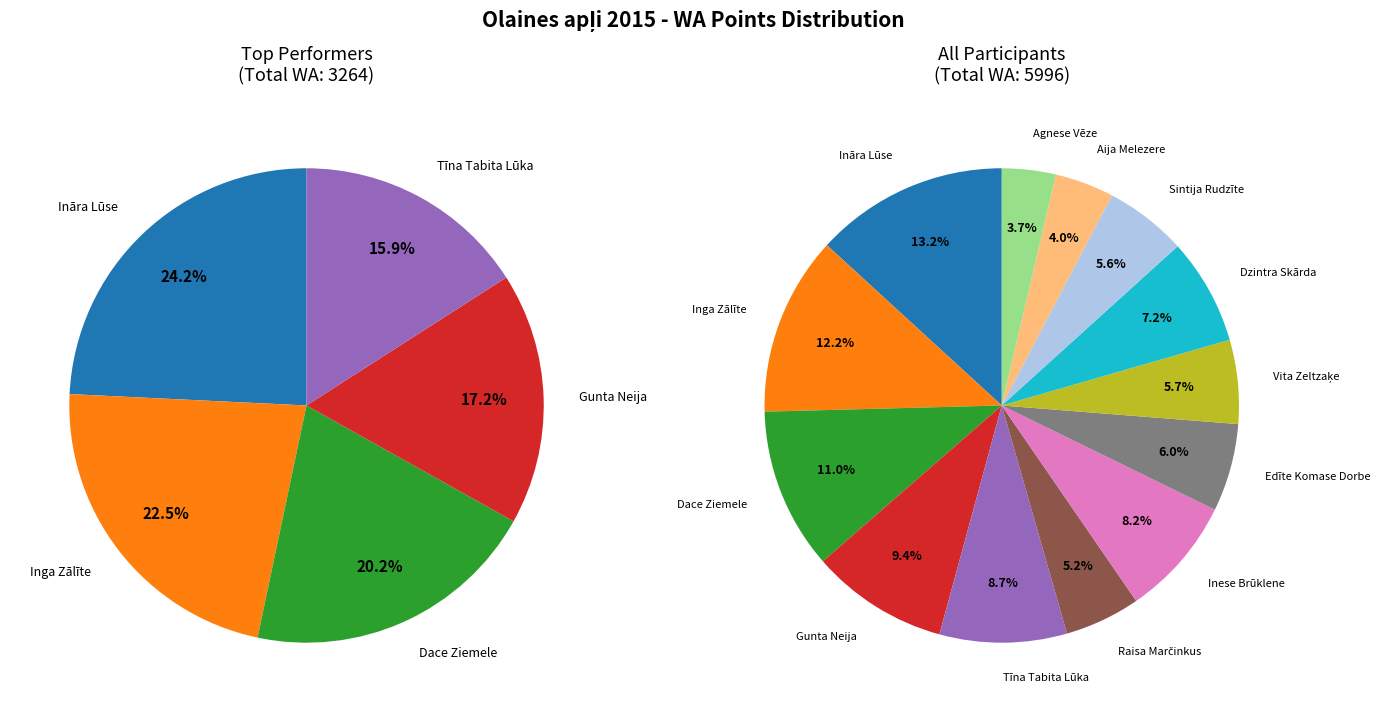

Does Inga Zālīte account for over 50% of the chart?

No